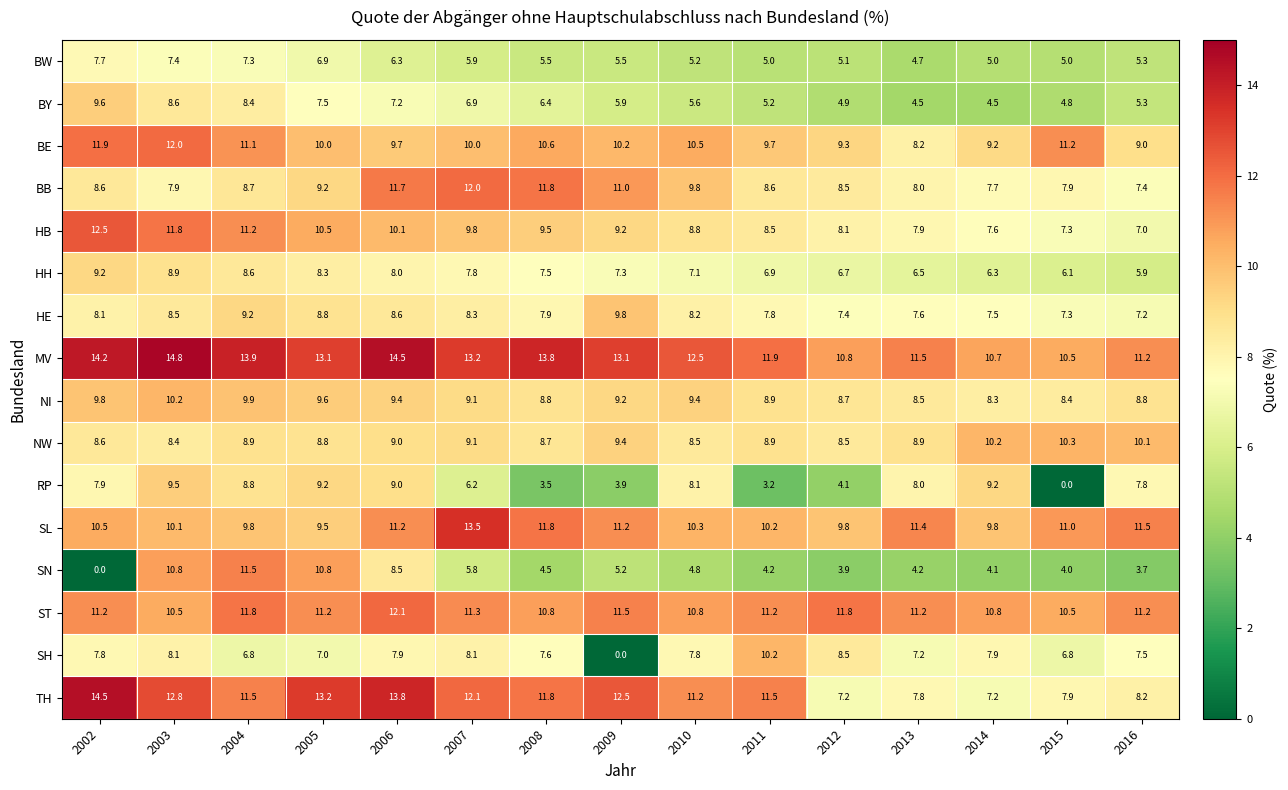

Is it true that SL equals 4.1 at 2014?

False